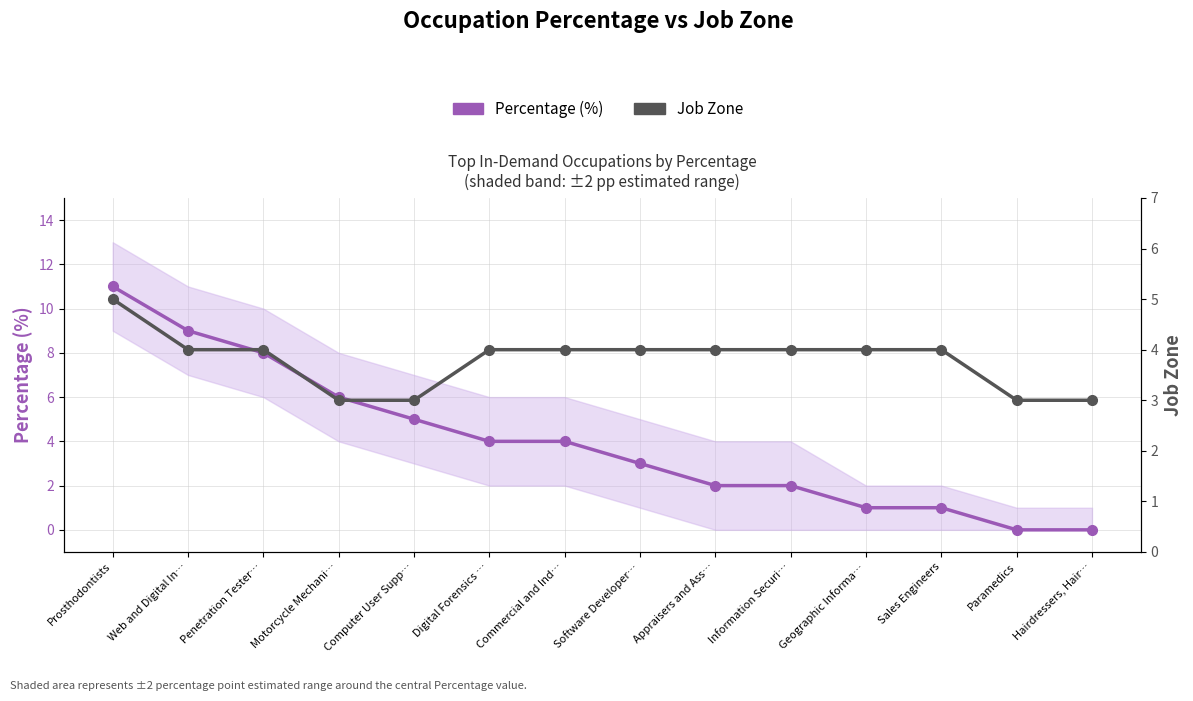

Which series has the largest range (max minus min)?

Percentage (%)